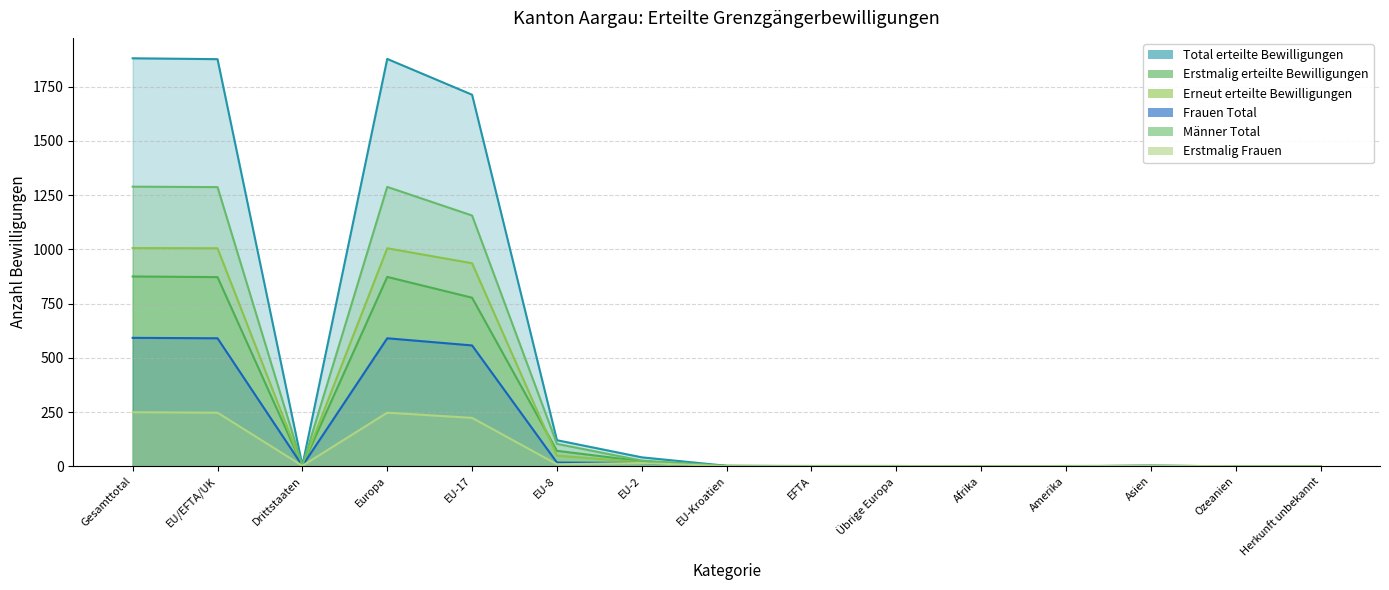

What is the highest value of the Männer Total series?

1289